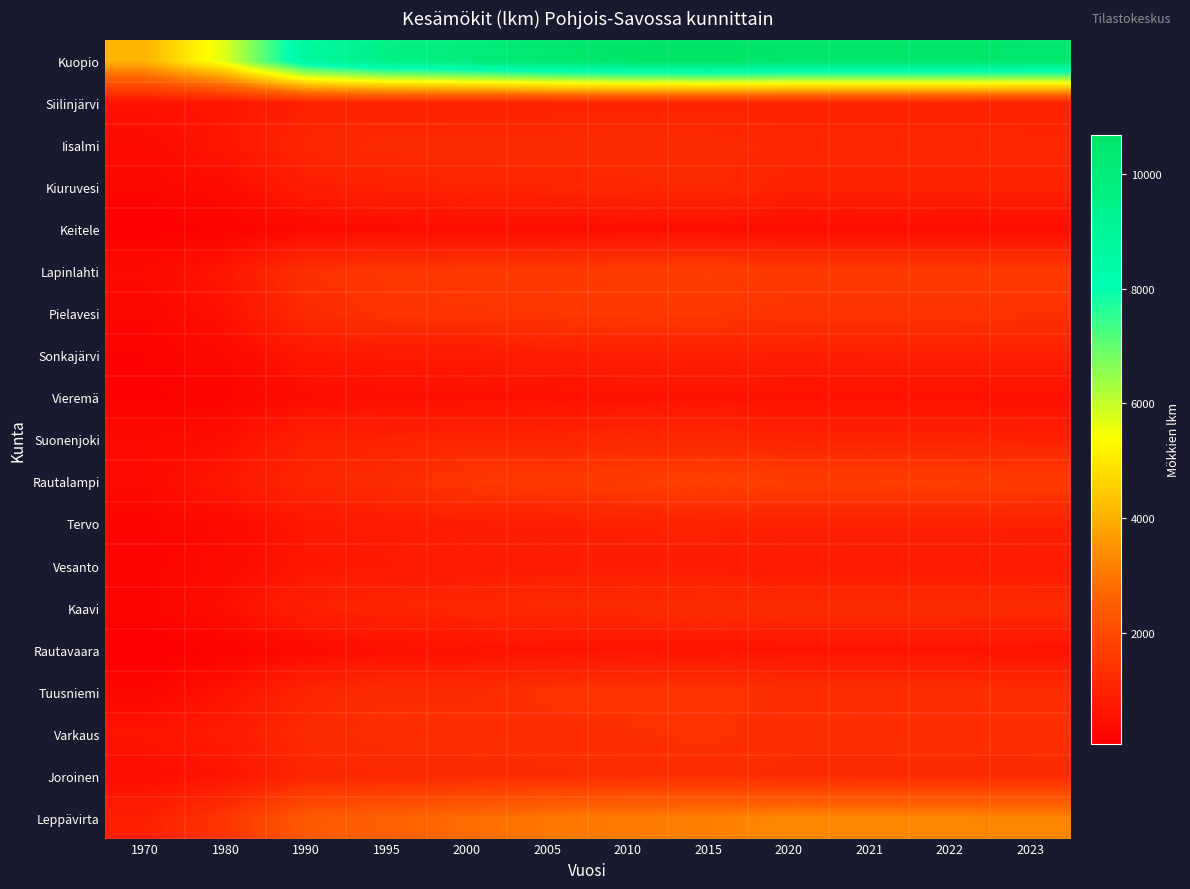

Reading left to right, extract all data points from this chart.

Kuopio: 1970=4070	1980=5724	1990=8662	1995=9555	2000=9899	2005=10337	2010=10618	2015=10695	2020=10507	2021=10514	2022=10496	2023=10414
Siilinjärvi: 1970=540	1980=632	1990=911	1995=941	2000=931	2005=943	2010=983	2015=1000	2020=957	2021=960	2022=942	2023=923
Iisalmi: 1970=377	1980=644	1990=1076	1995=1181	2000=1210	2005=1206	2010=1228	2015=1180	2020=1082	2021=1089	2022=1084	2023=1077
Kiuruvesi: 1970=234	1980=396	1990=837	1995=954	2000=1014	2005=1037	2010=1092	2015=1148	2020=975	2021=965	2022=966	2023=968
Keitele: 1970=54	1980=141	1990=297	1995=390	2000=416	2005=418	2010=433	2015=430	2020=406	2021=396	2022=400	2023=402
Lapinlahti: 1970=340	1980=651	1990=1331	1995=1462	2000=1536	2005=1558	2010=1620	2015=1660	2020=1570	2021=1589	2022=1590	2023=1580
Pielavesi: 1970=229	1980=530	1990=1181	1995=1398	2000=1413	2005=1473	2010=1521	2015=1504	2020=1368	2021=1368	2022=1373	2023=1350
Sonkajärvi: 1970=131	1980=307	1990=659	1995=725	2000=734	2005=822	2010=873	2015=905	2020=852	2021=869	2022=873	2023=872
Vieremä: 1970=110	1980=181	1990=413	1995=456	2000=484	2005=499	2010=527	2015=549	2020=502	2021=499	2022=498	2023=498
Suonenjoki: 1970=309	1980=466	1990=924	1995=966	2000=1024	2005=1056	2010=1085	2015=1112	2020=995	2021=987	2022=987	2023=940
Rautalampi: 1970=337	1980=697	1990=1062	1995=1235	2000=1475	2005=1561	2010=1646	2015=1768	2020=1668	2021=1672	2022=1679	2023=1629
Tervo: 1970=182	1980=338	1990=679	1995=780	2000=849	2005=876	2010=941	2015=956	2020=924	2021=930	2022=931	2023=920
Vesanto: 1970=171	1980=365	1990=634	1995=708	2000=762	2005=806	2010=823	2015=806	2020=728	2021=733	2022=733	2023=735
Kaavi: 1970=165	1980=482	1990=920	1995=1041	2000=1093	2005=1176	2010=1192	2015=1253	2020=1223	2021=1220	2022=1221	2023=1205
Rautavaara: 1970=48	1980=143	1990=344	1995=487	2000=516	2005=560	2010=580	2015=595	2020=544	2021=543	2022=544	2023=539
Tuusniemi: 1970=221	1980=574	1990=1025	1995=1214	2000=1196	2005=1369	2010=1399	2015=1425	2020=1278	2021=1279	2022=1282	2023=1239
Varkaus: 1970=601	1980=767	1990=1169	1995=1288	2000=1280	2005=1283	2010=1313	2015=1364	2020=1269	2021=1276	2022=1283	2023=1288
Joroinen: 1970=434	1980=589	1990=1057	1995=1120	2000=1148	2005=1215	2010=1254	2015=1276	2020=1193	2021=1183	2022=1183	2023=1160
Leppävirta: 1970=901	1980=1481	1990=2380	1995=2537	2000=2825	2005=3009	2010=3078	2015=3137	2020=3297	2021=3283	2022=3273	2023=3260